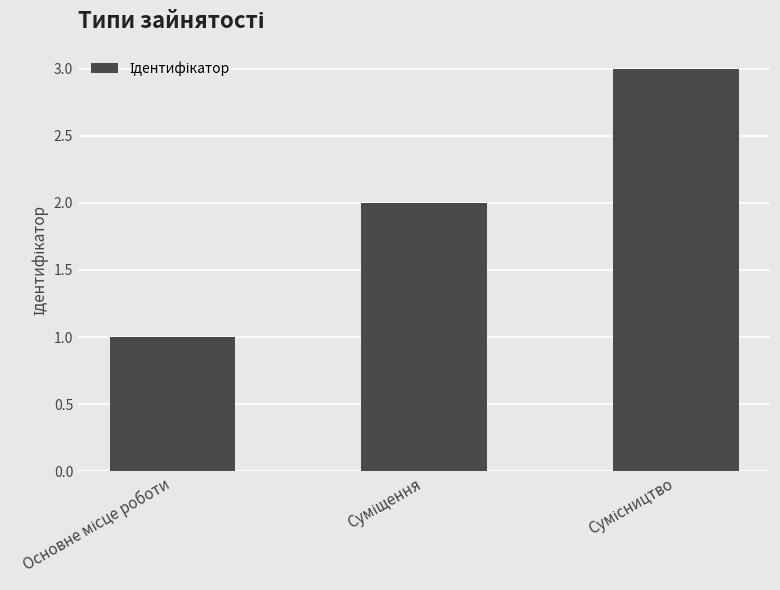

What is the maximum value shown in the chart?

3